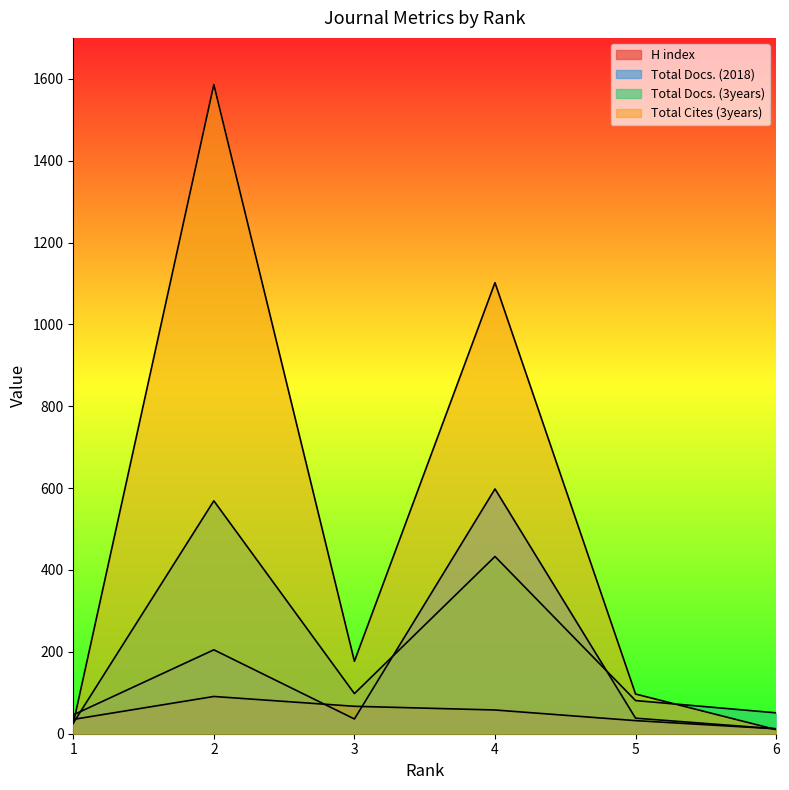

What is the difference between the second highest and minimum values in the Total Cites (3years) series?

1092